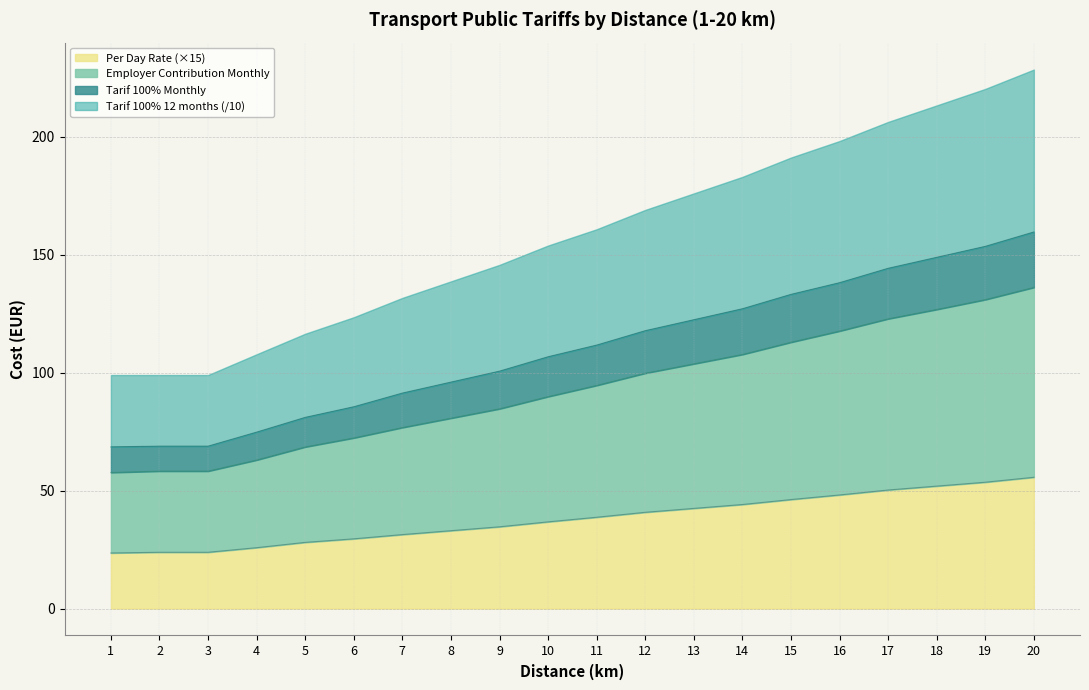

How many lines are shown in the chart?

4